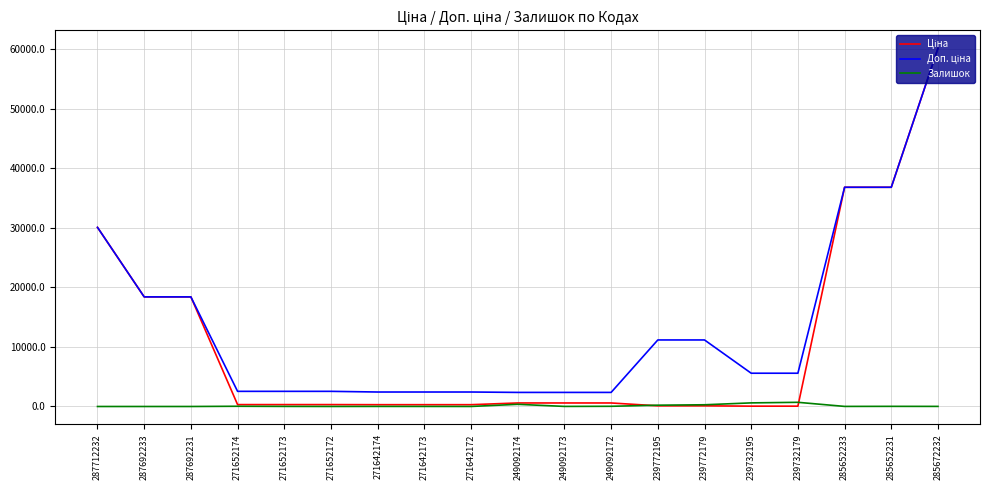

At which category does the chart reach its peak across all series?

285672232